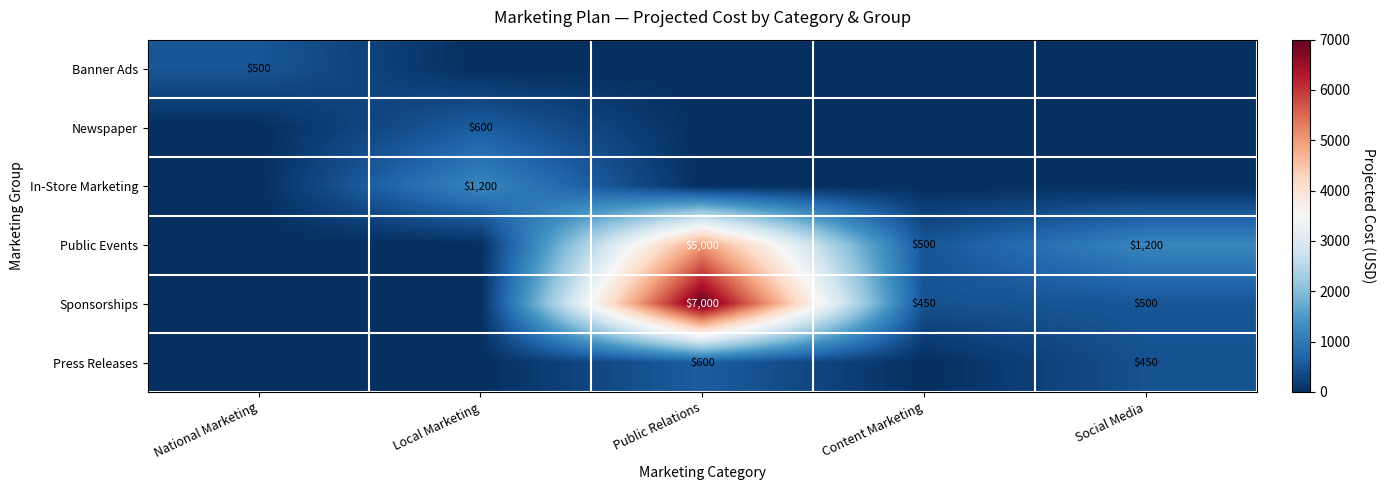

The Sponsorships series shows 234 at Content Marketing. True or false?

False